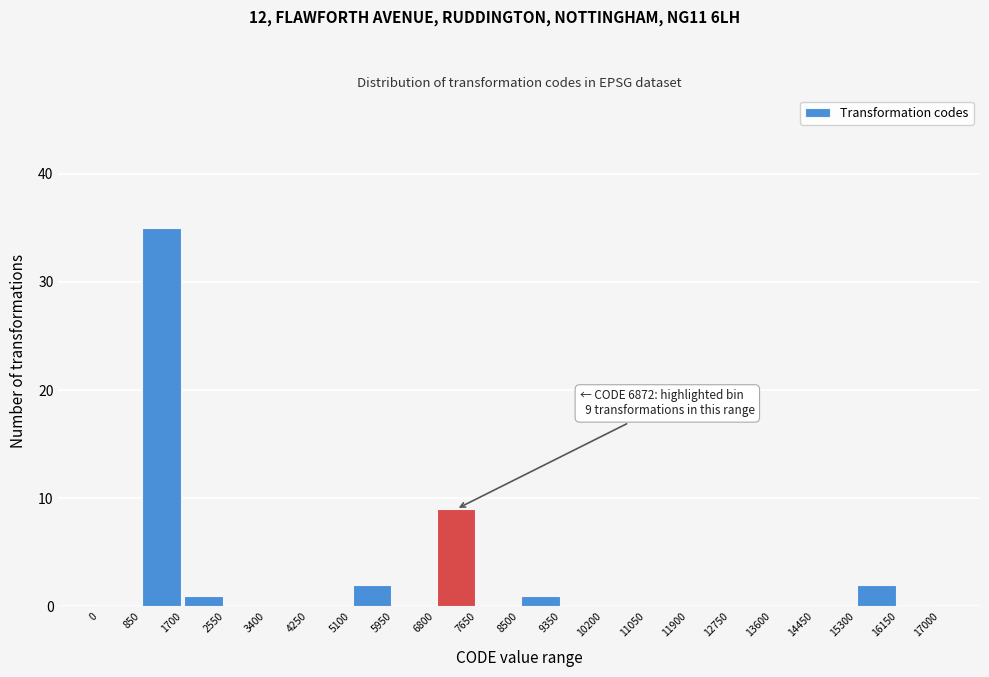

Which range on the x-axis has the tallest bar?

850 to 1700